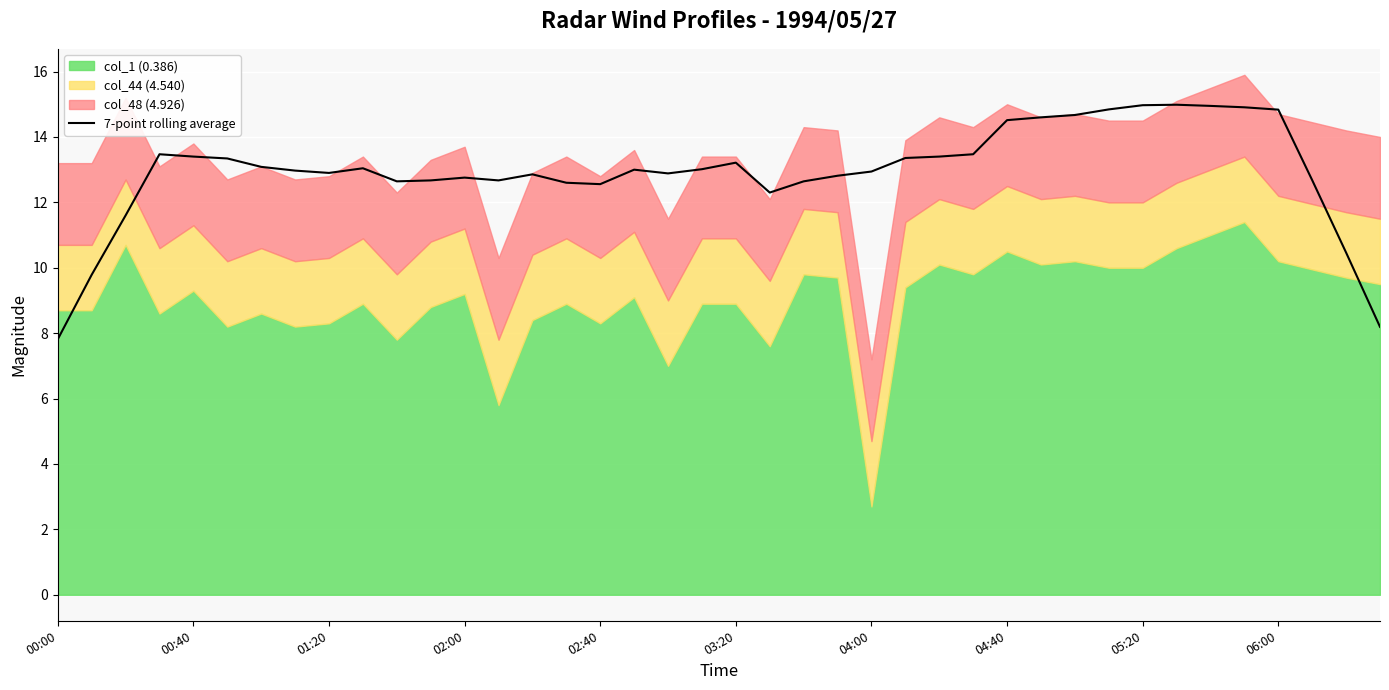

Which category has the lowest value across all series?

00:00